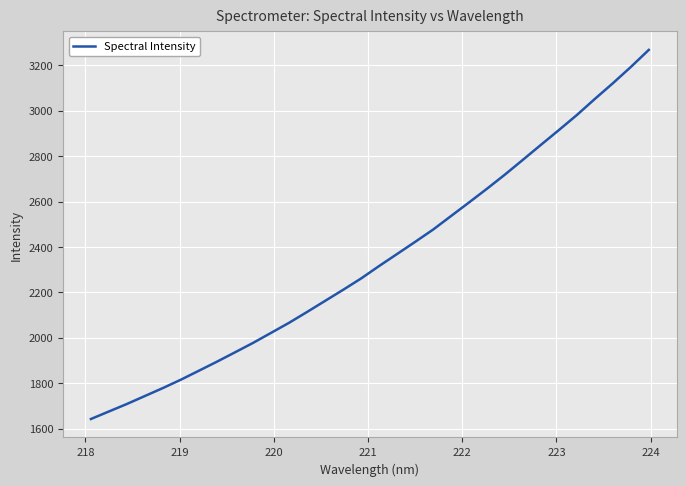

What is the minimum value shown in the chart?

1642.7